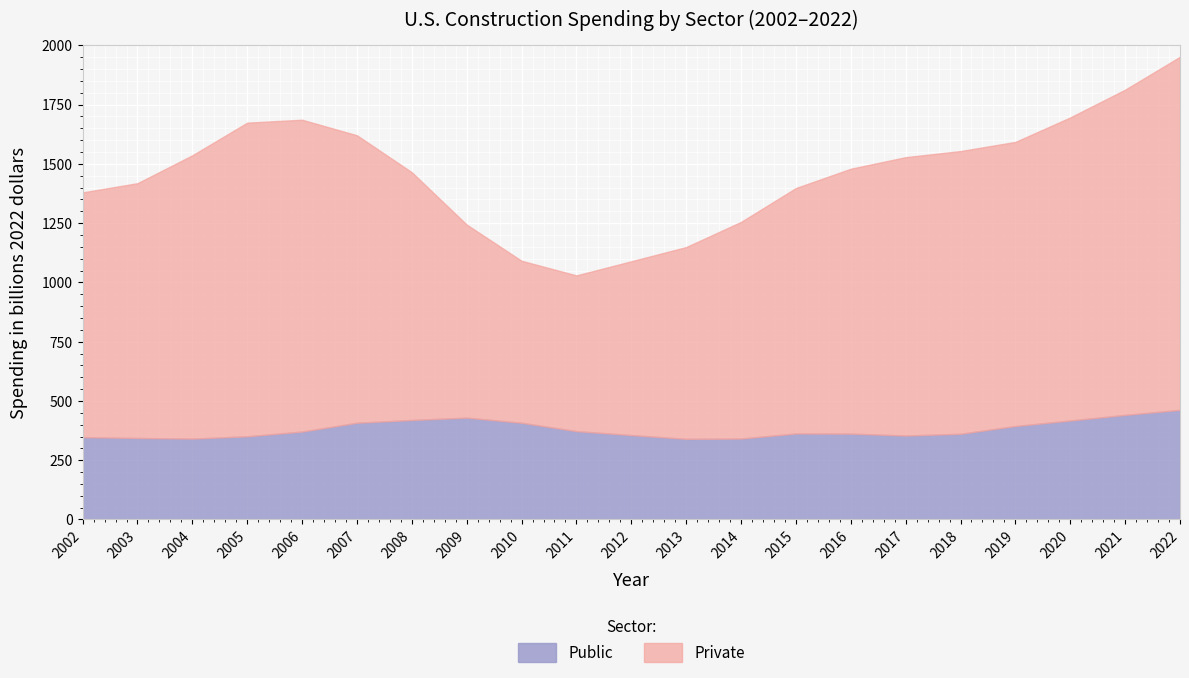

True or false: Private has a value of 750.8 at 2007.

False